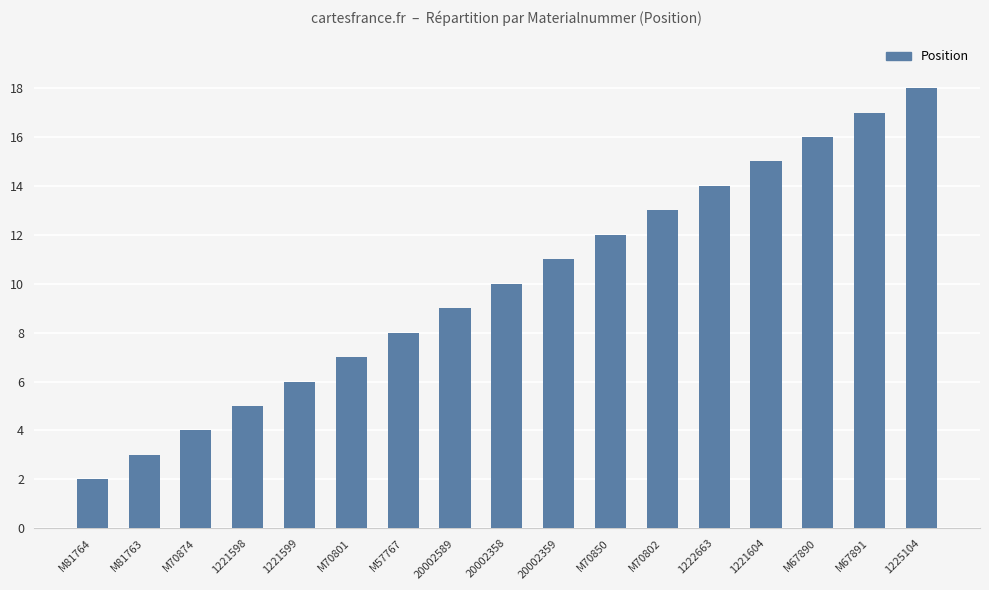

At which label is the value closest to 10?

20002358